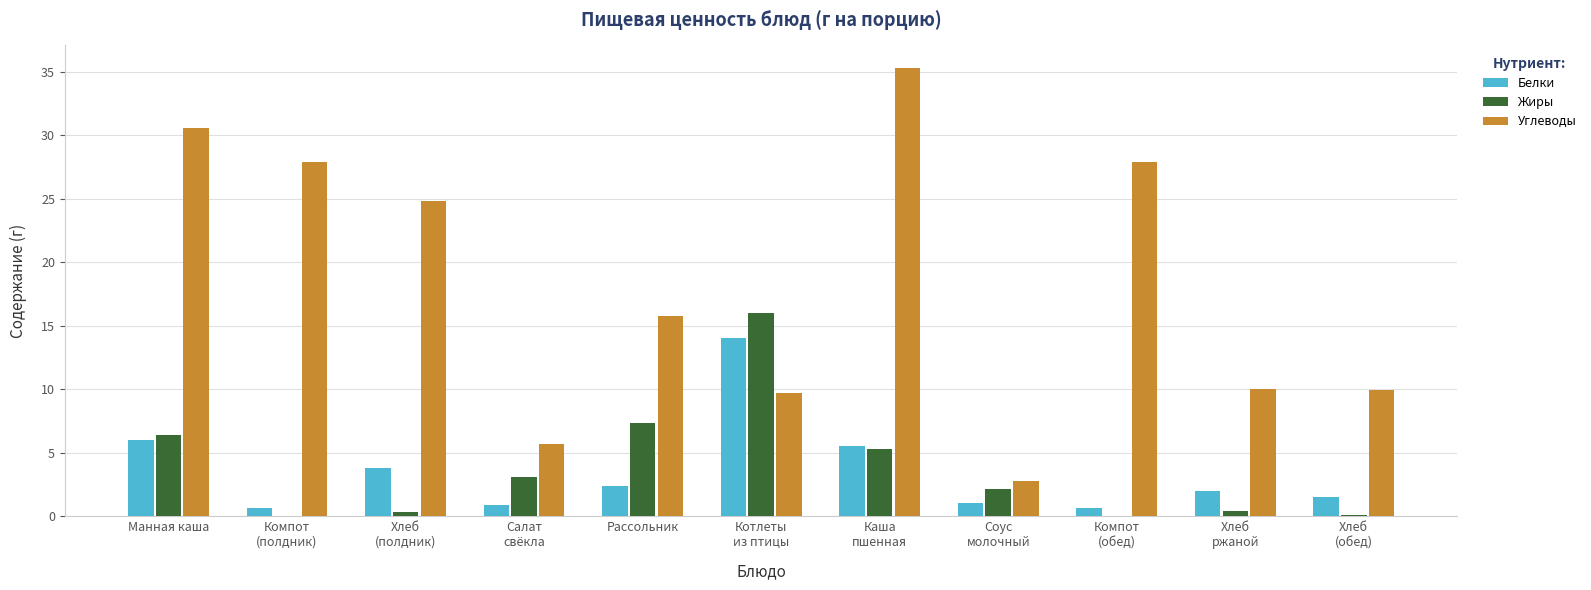

Count the number of categories in the chart.

11